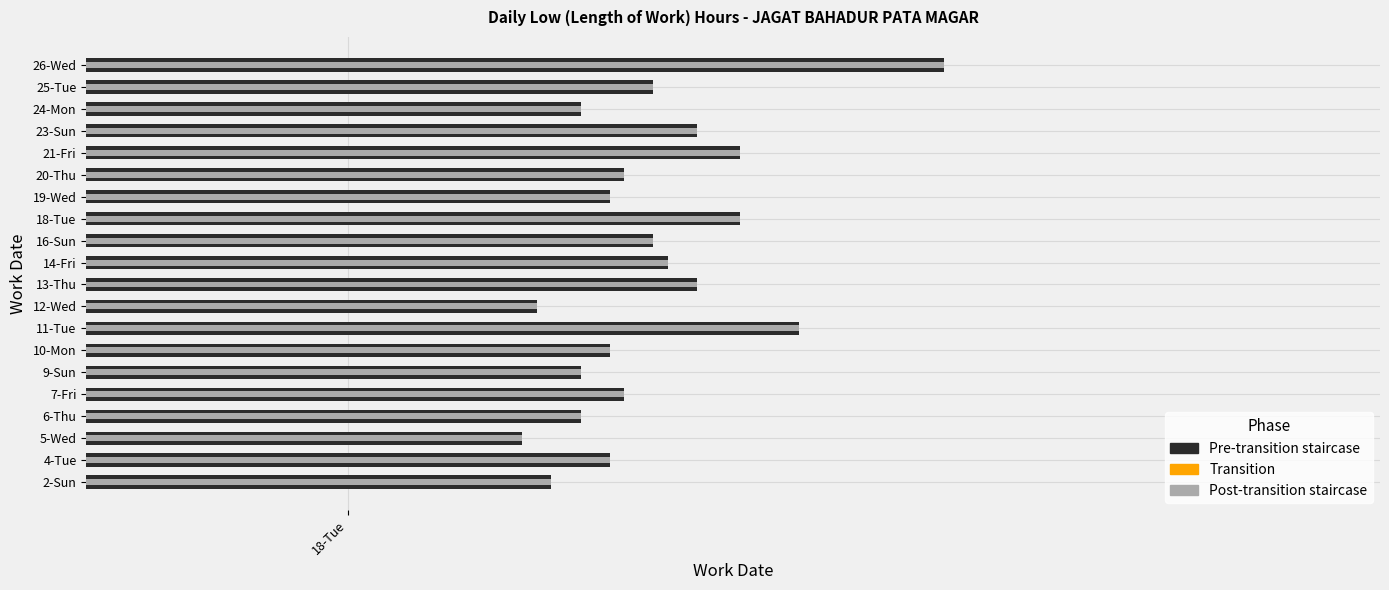

What is the maximum value shown in the chart?

12.4